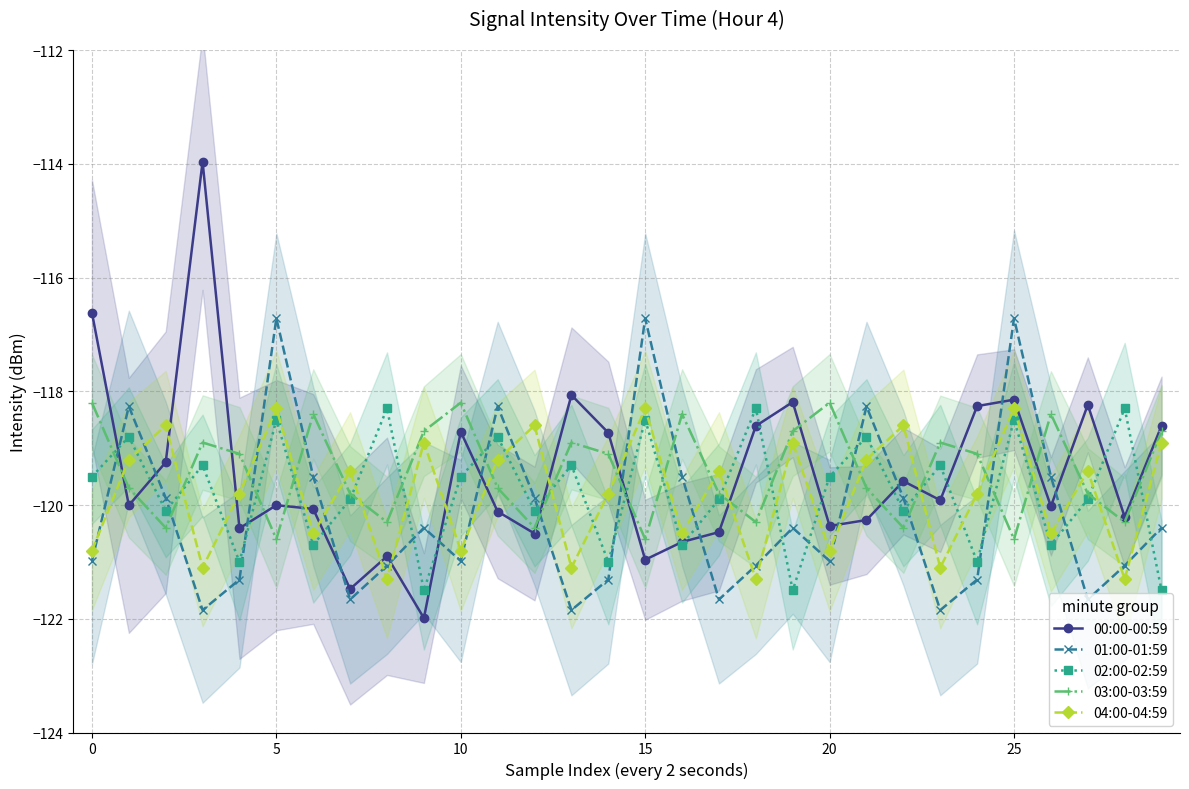

After their last crossing, which series has the higher values: 02:00-02:59 or 01:00-01:59?

01:00-01:59